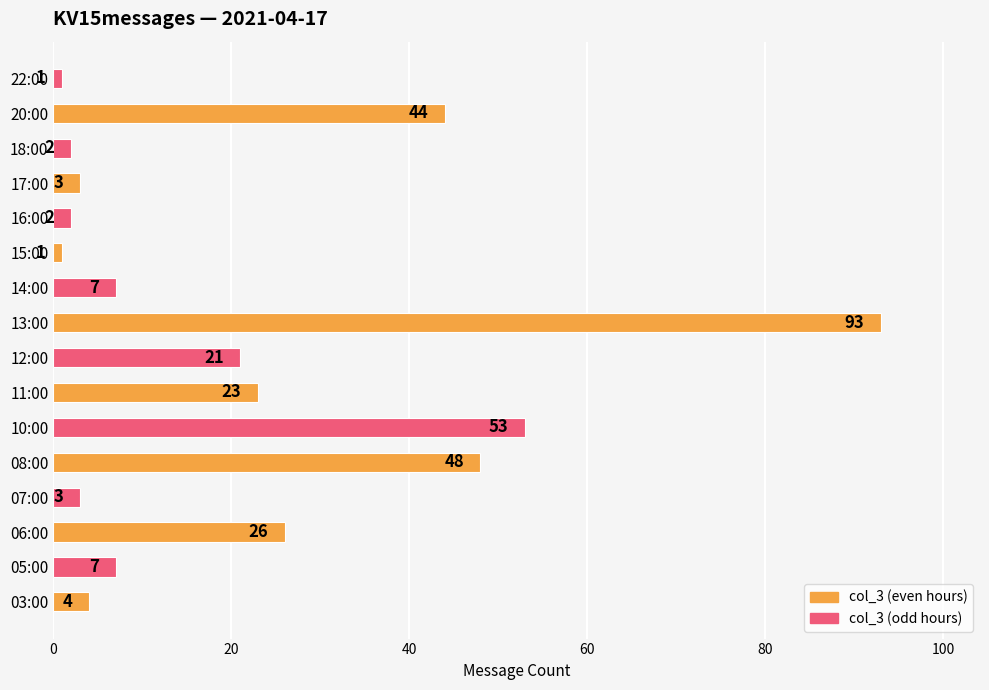

How many bars are there in total?

16